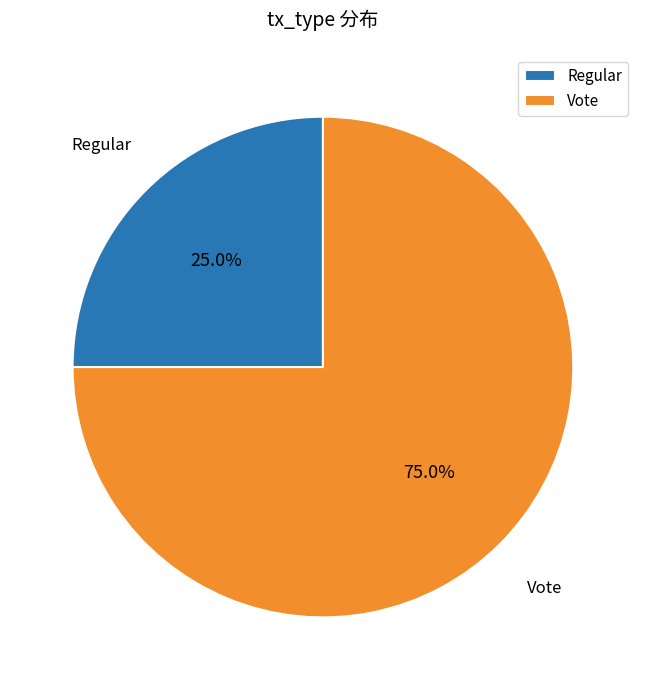

How much of the chart is everything except Regular?

75.0%